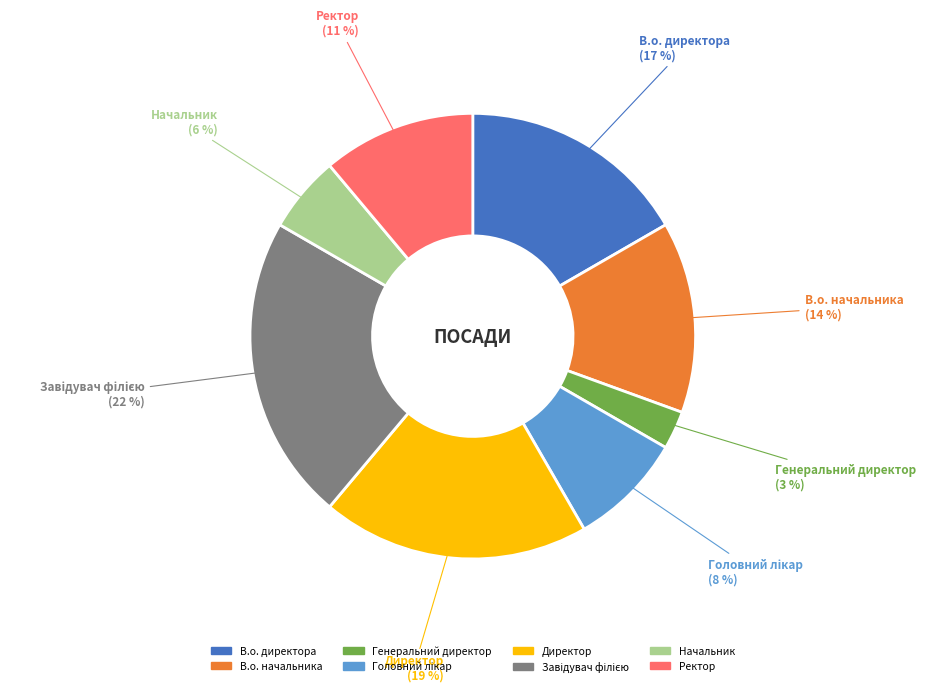

True or false: В.о. начальника accounts for 14% of the total.

True